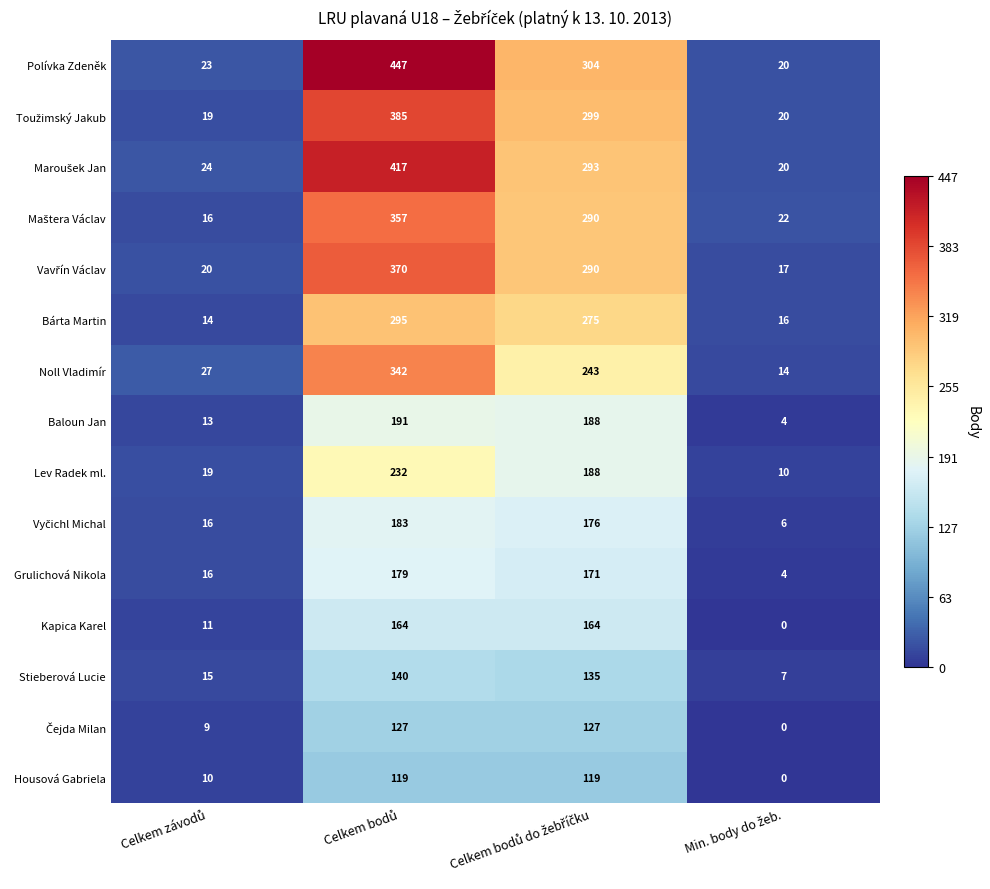

Which series has the largest total across all categories?

Polívka Zdeněk